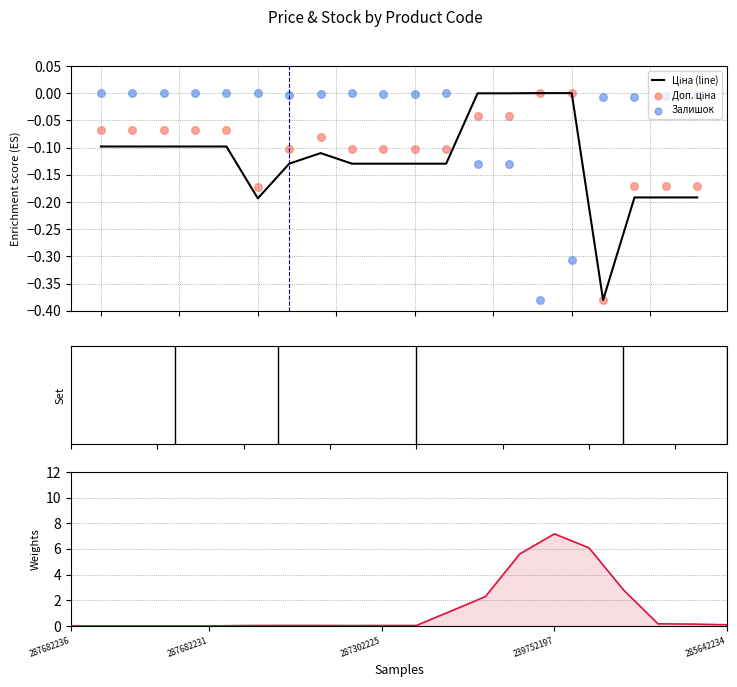

Which series reaches the maximum Y coordinate?

Залишок